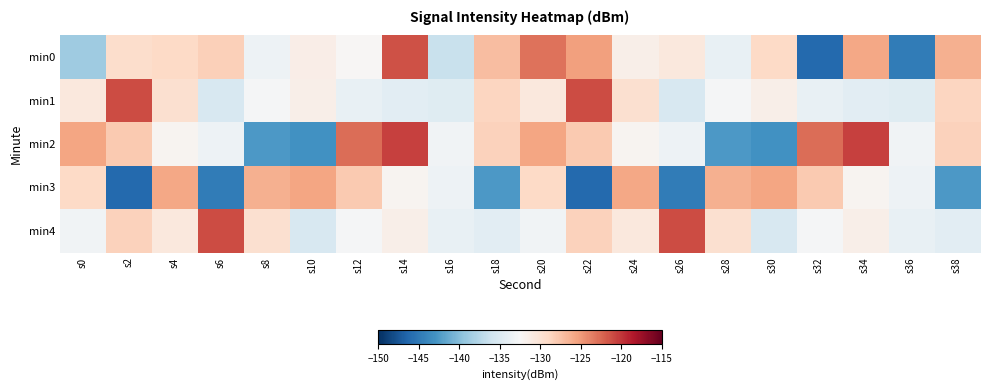

Rank the series at s0 from lowest to highest value.

min0, min4, min1, min3, min2